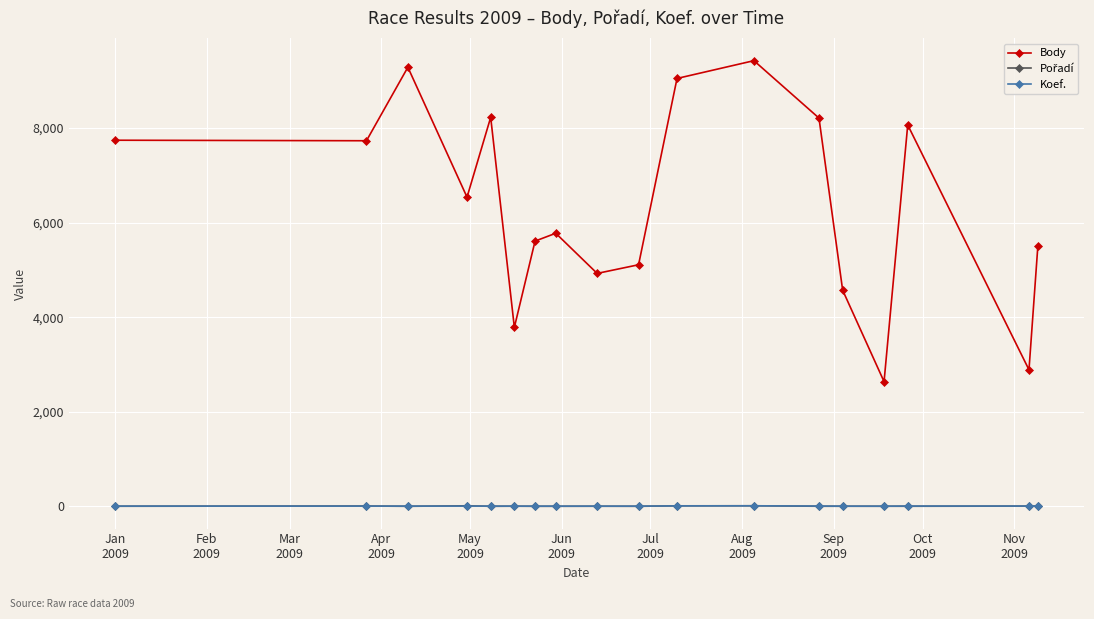

True or false: Body has more than 0 points higher than both neighbors.

True